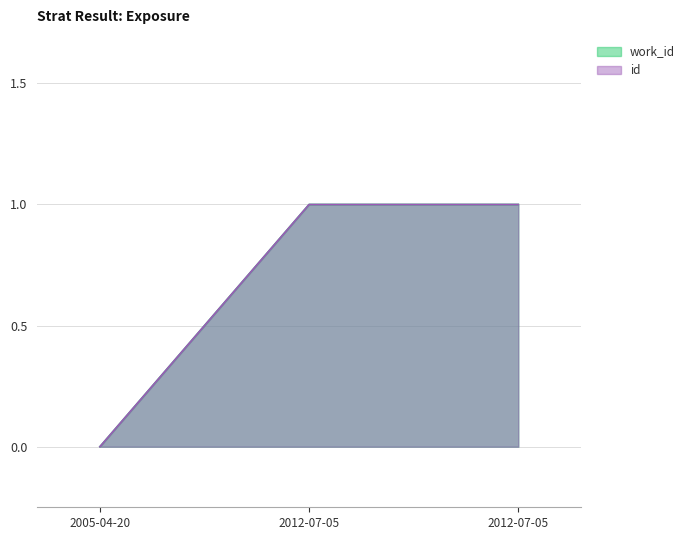

What is the sum of all id values?

2.0